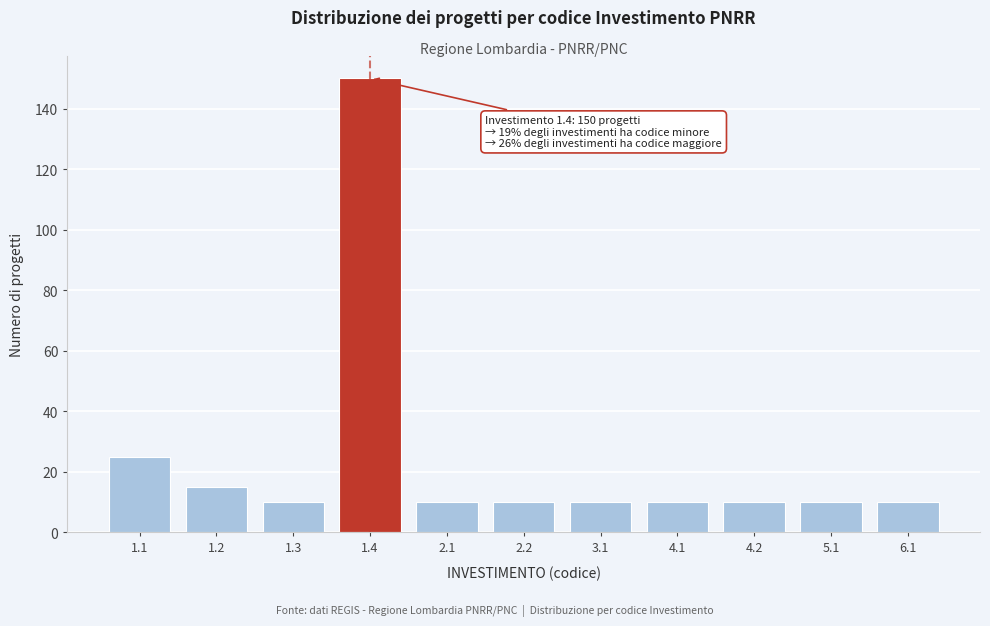

Reading left to right, transcribe all the data shown in this chart.

25	15	10	150	10	10	10	10	10	10	10